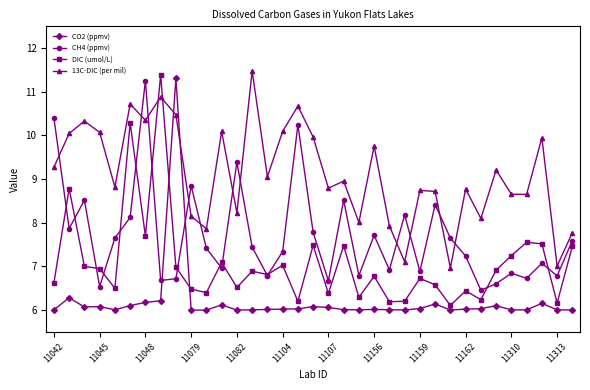

Does the chart display data point markers on the line(s)?

Yes